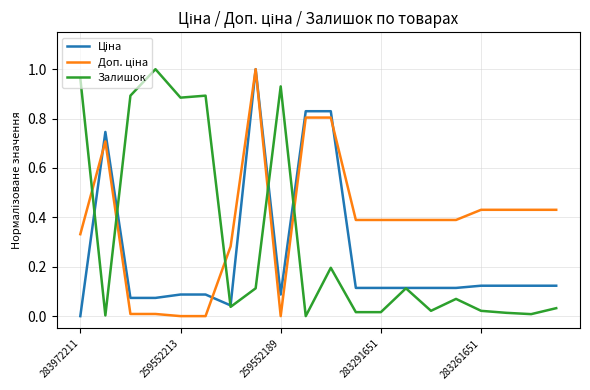

After their last crossing, which series has the higher values: Залишок or Ціна?

Ціна